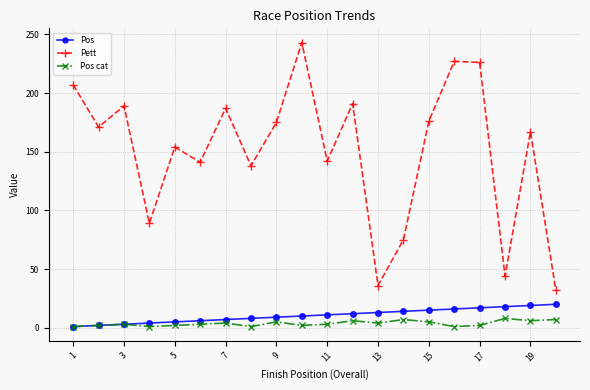

True or false: Pett and Pos cat cross at least once.

False